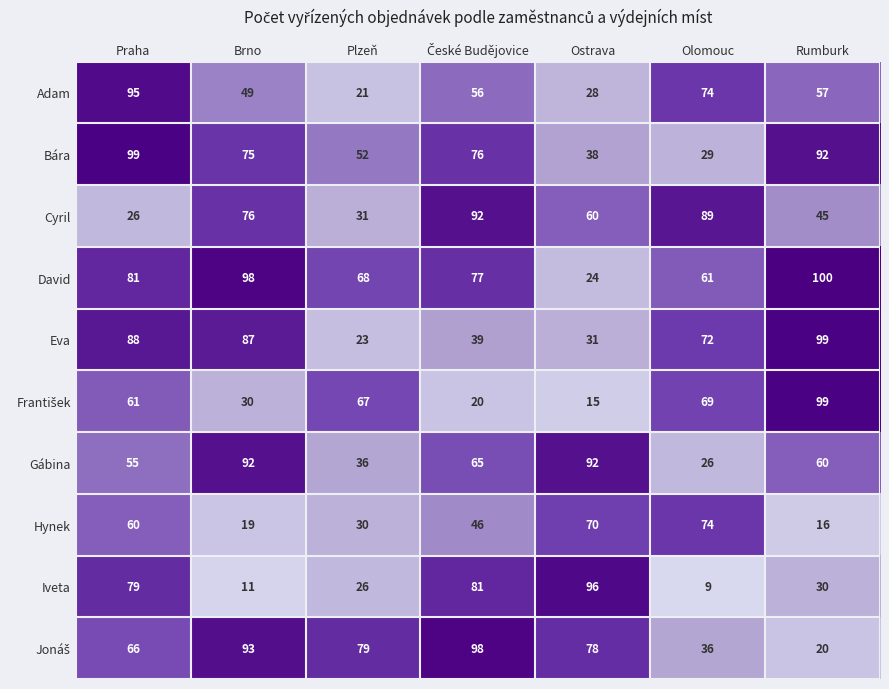

Which series has the widest spread of values?

Iveta